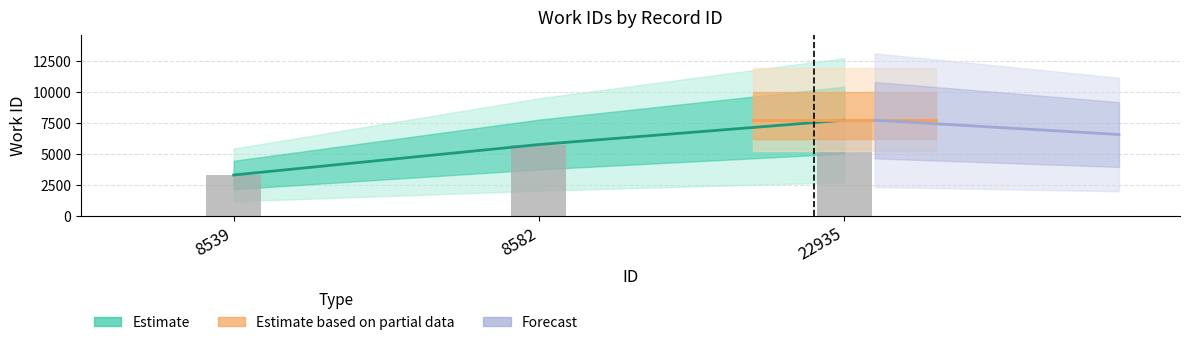

Where is the data nearest to the value 5490?

8582